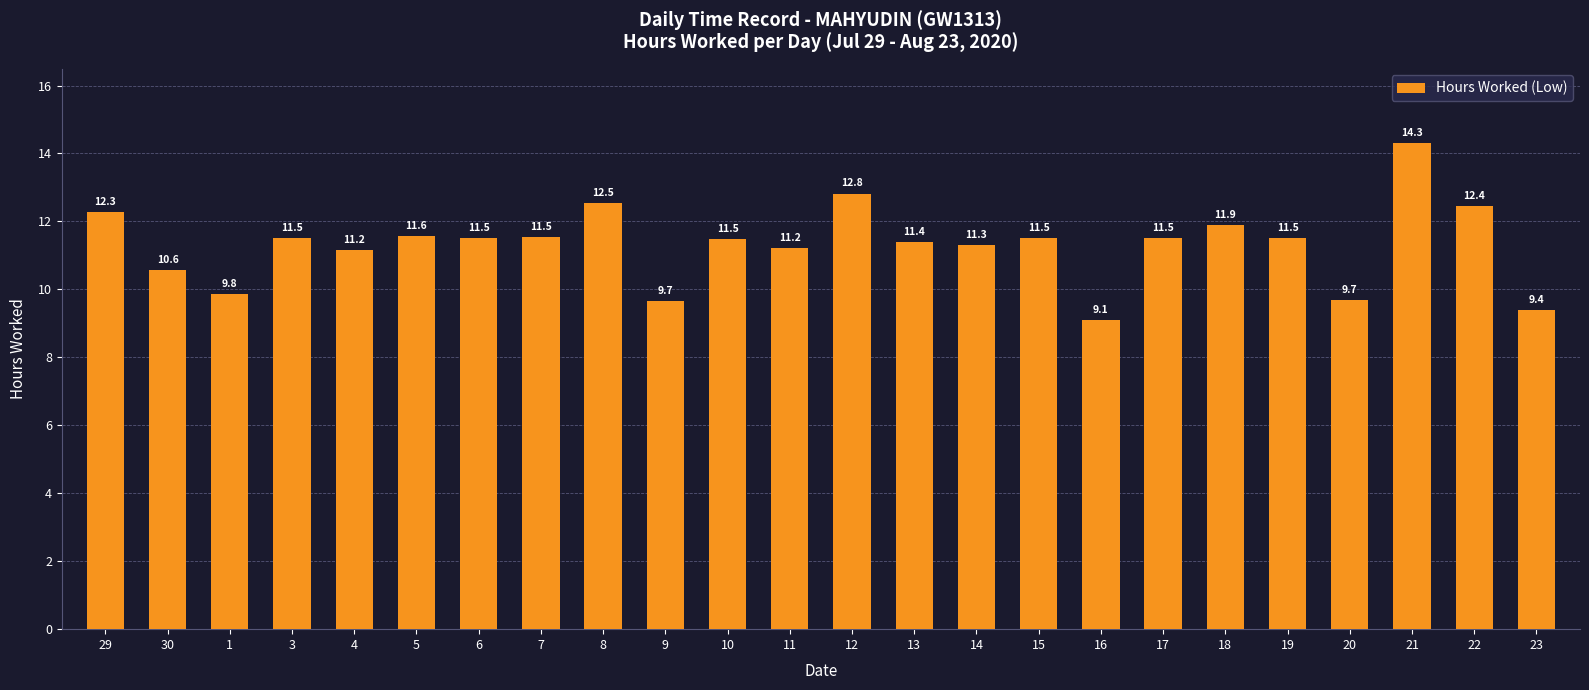

What position from the right is 5?

19